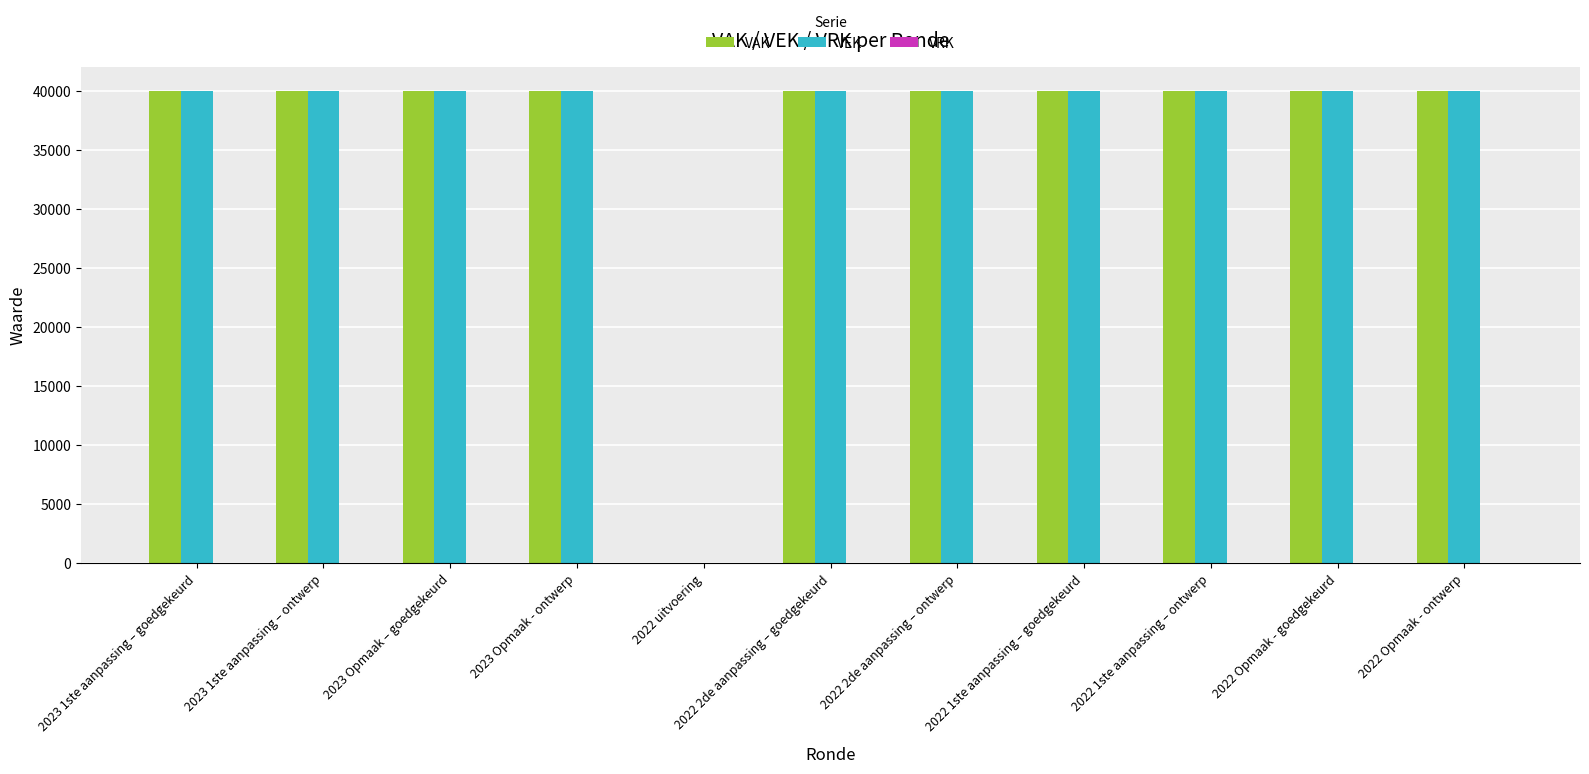

True or false: VEK has a value of 0 at 2022 uitvoering.

True